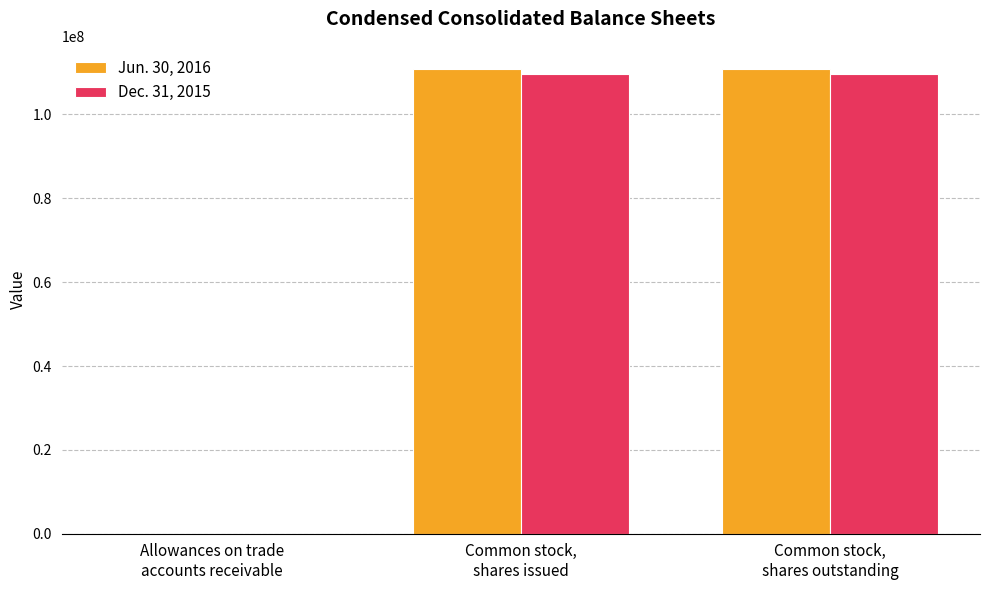

Reading left to right, extract all data points from this chart.

Jun. 30, 2016: 9683	110839000	110839000
Dec. 31, 2015: 8049	109726000	109726000